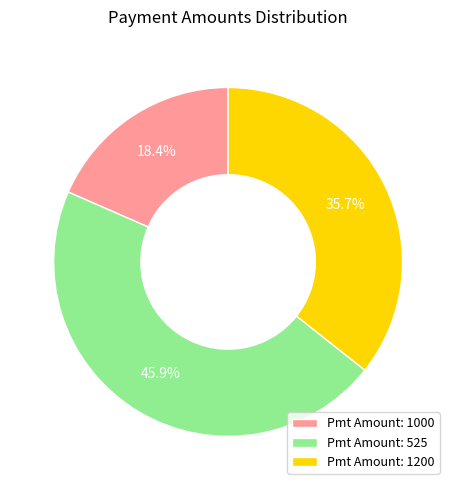

To the nearest percent, what is the average slice percentage?

33%